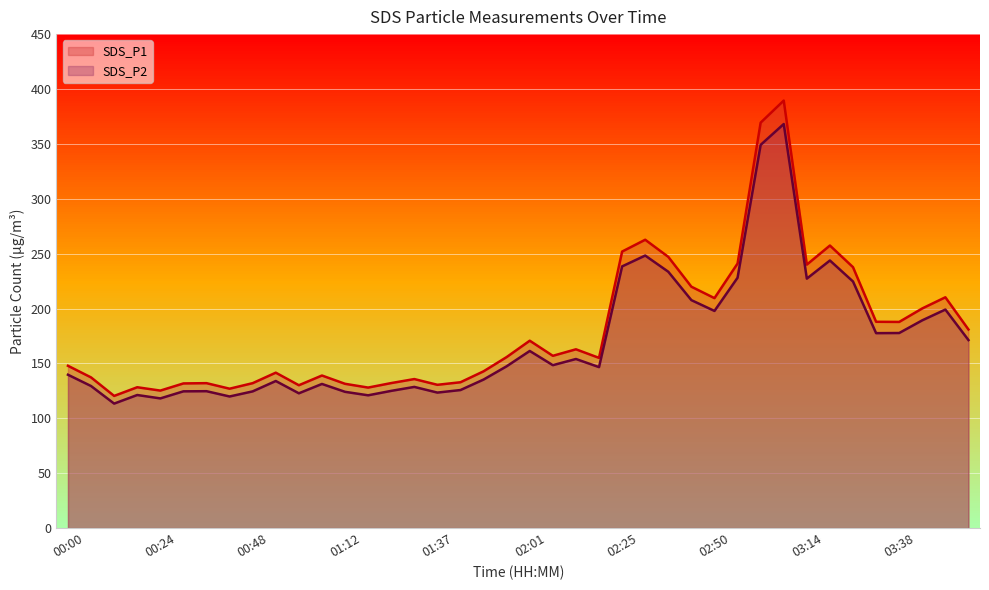

What is the greatest value displayed?

389.4